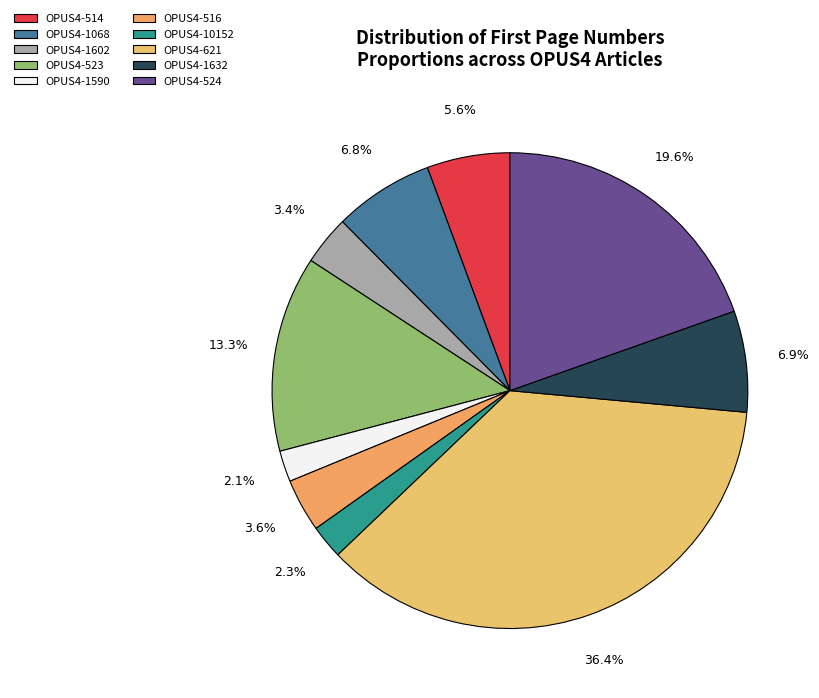

To the nearest percent, what percentage of the pie is OPUS4-1602?

3%